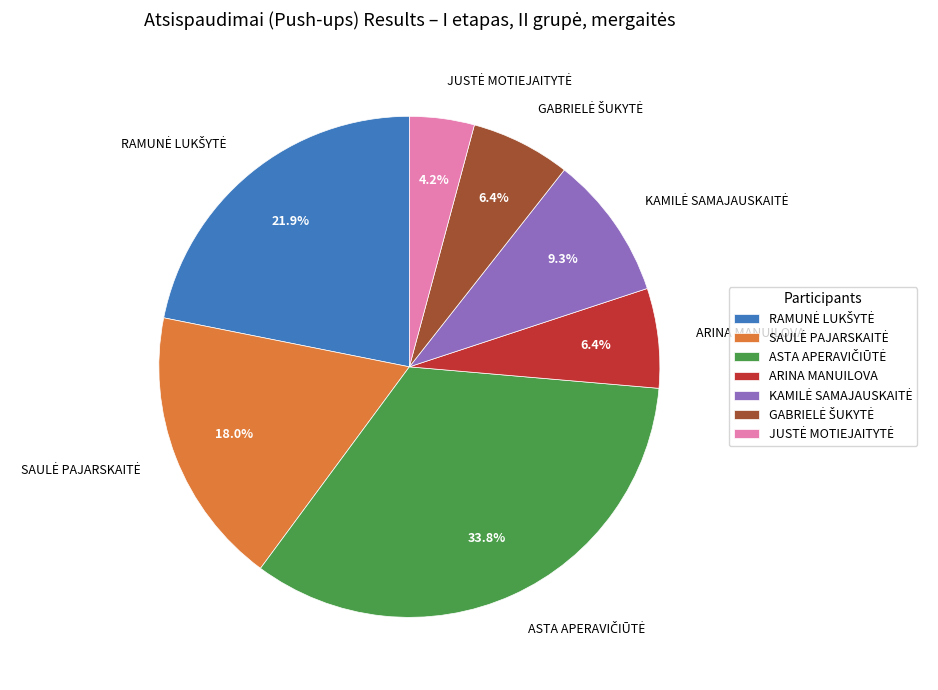

Is it true that ARINA MANUILOVA is 6% of the pie?

True